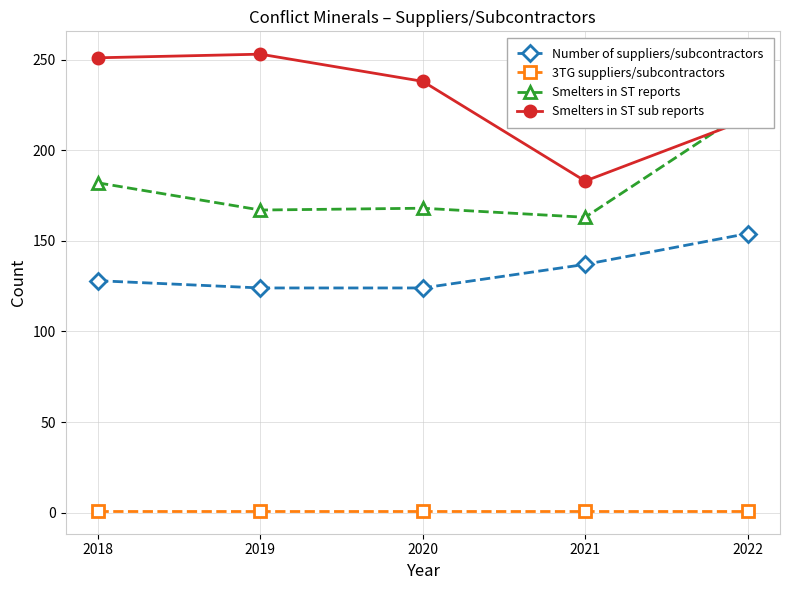

Between 2019 and 2021, which is larger?

2021